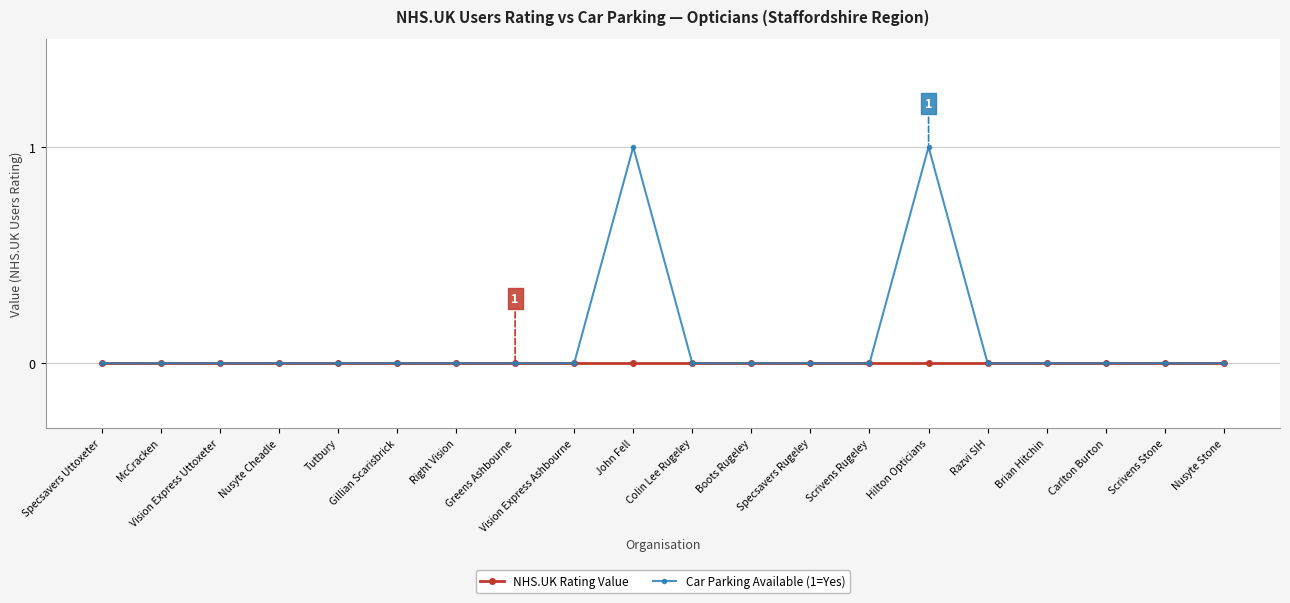

Reading right to left, extract all data points from this chart.

NHS.UK Rating Value: 0	0	0	0	0	0	0	0	0	0	0	0	0	0	0	0	0	0	0	0
Car Parking Available (1=Yes): 0	0	0	0	0	1	0	0	0	0	1	0	0	0	0	0	0	0	0	0